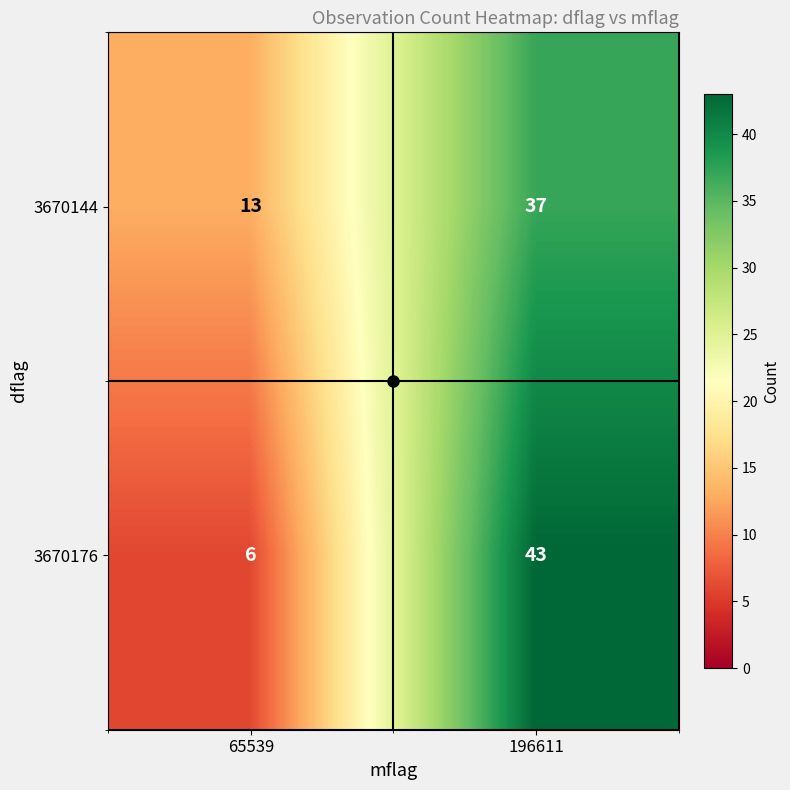

What is the total value across all series at 196611?

80